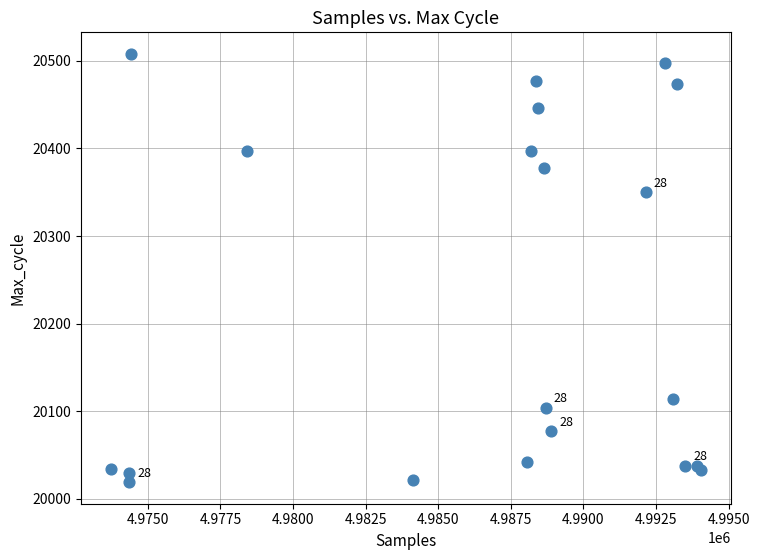

What Y value in the scatter plot is closest to 20263?

20350